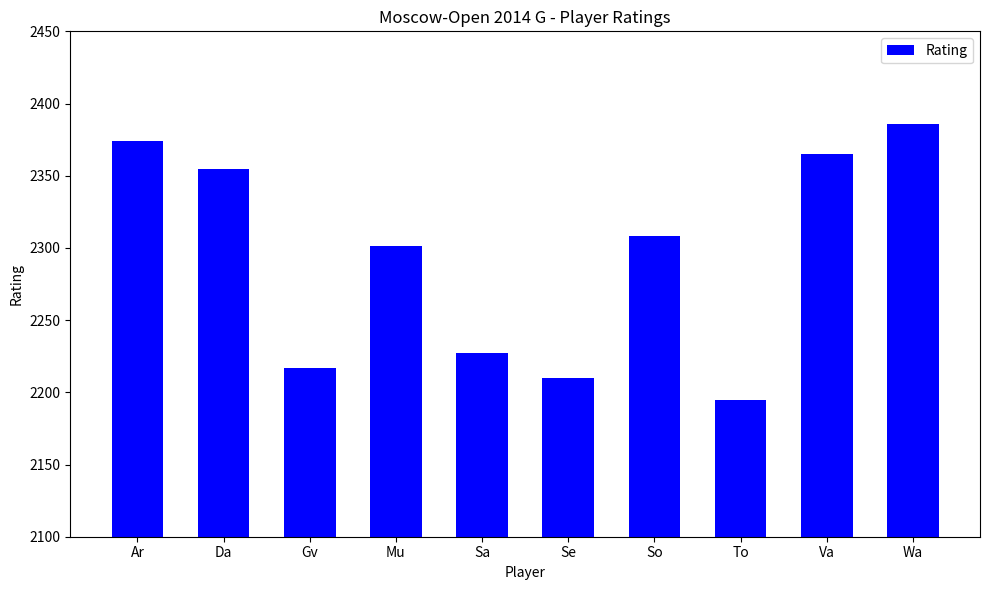

What is the sum of the values at Da and Wa?

4741